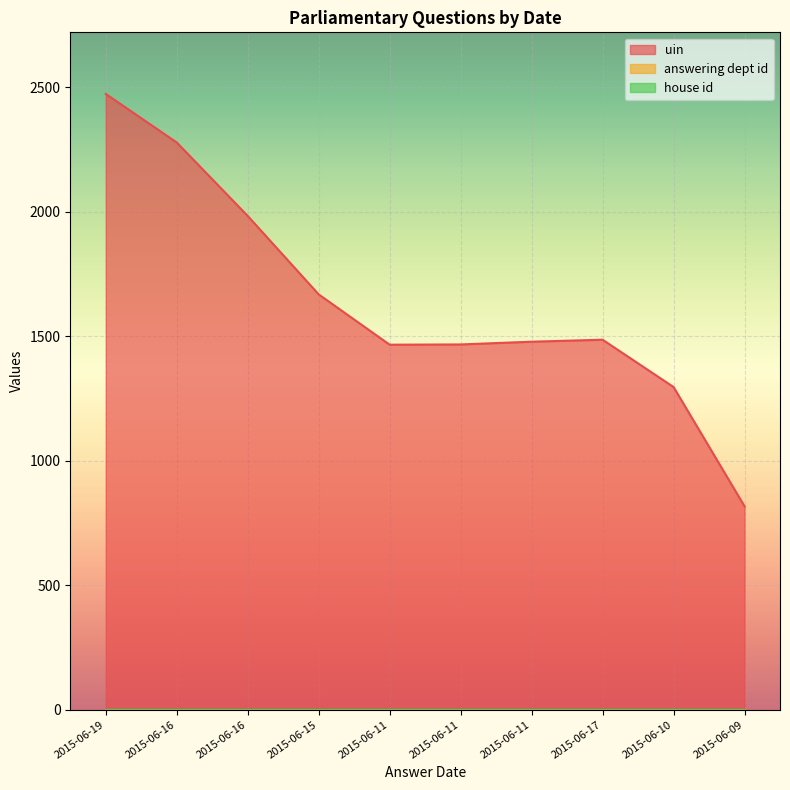

True or false: answering dept id has more than 0 interior local peaks.

False